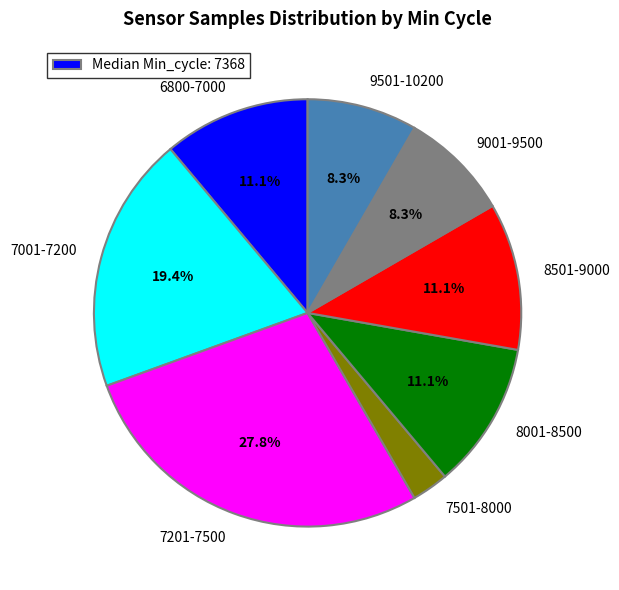

How many slices are in this pie chart?

8